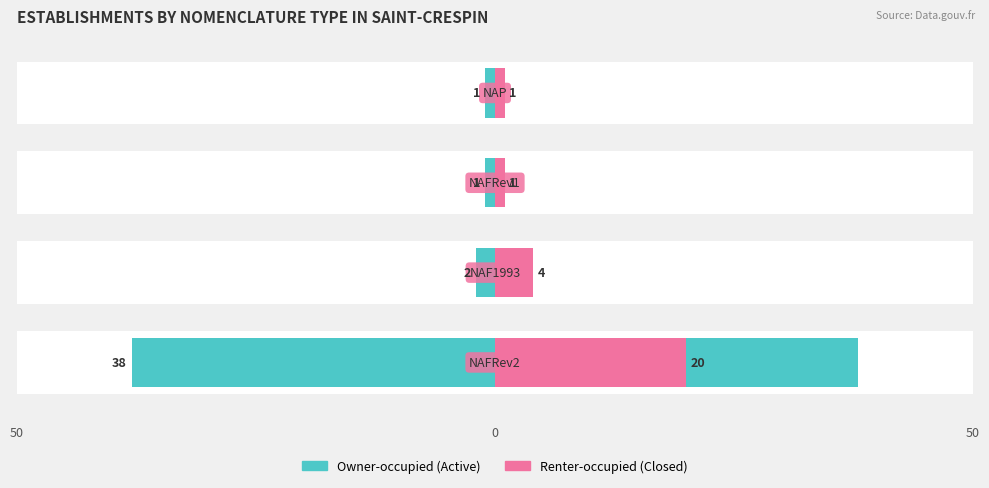

The Owner-occupied (Active) series shows 22 at 50. True or false?

False